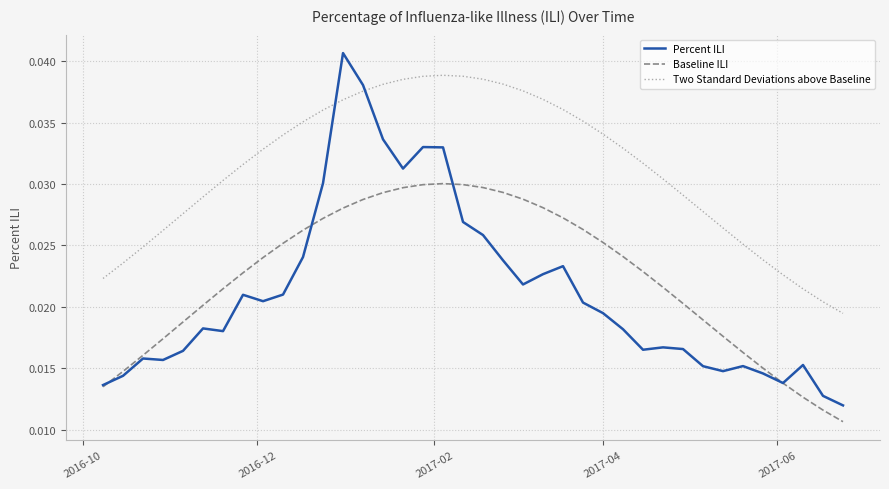

True or false: Two Standard Deviations above Baseline and Baseline ILI cross at least once.

False